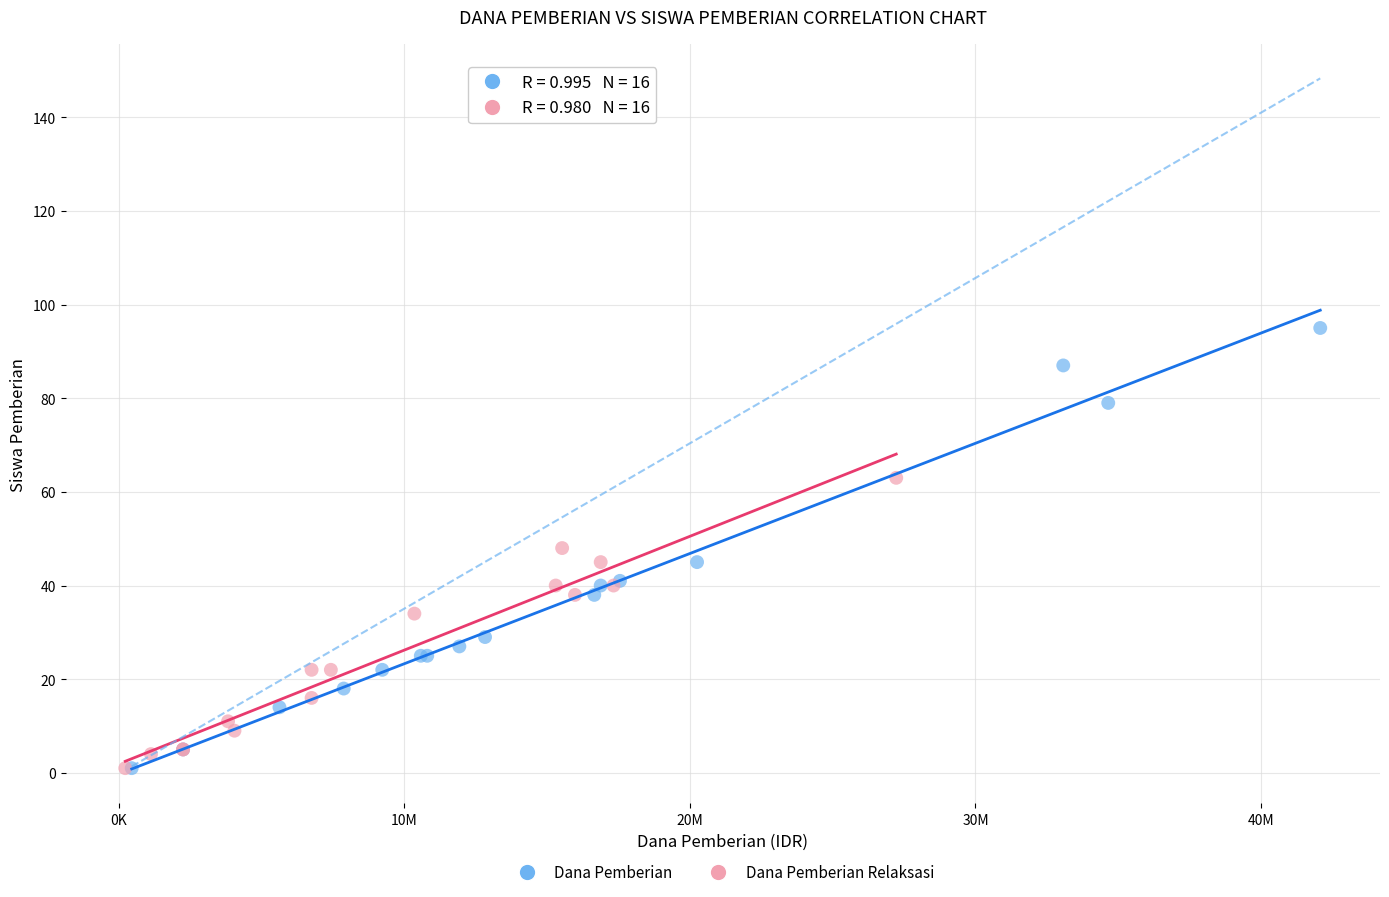

Which series contains the highest Y value?

Dana Pemberian